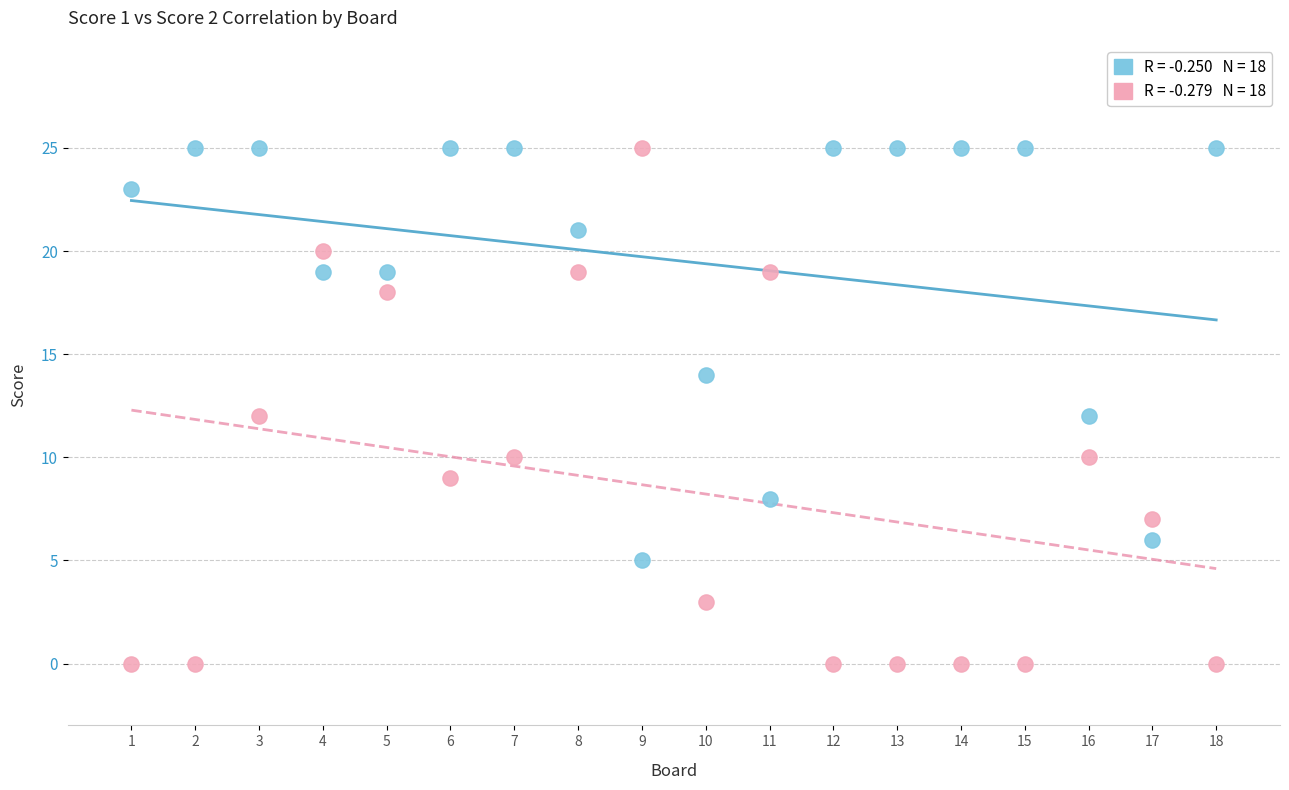

Across all data points, what is the range of X values (max minus min)?

17